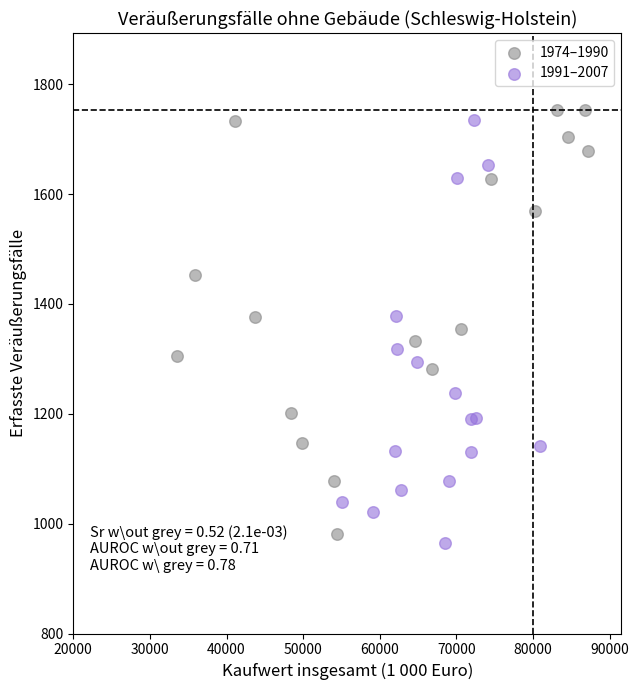

What are all the series names shown in the legend?

1974–1990, 1991–2007